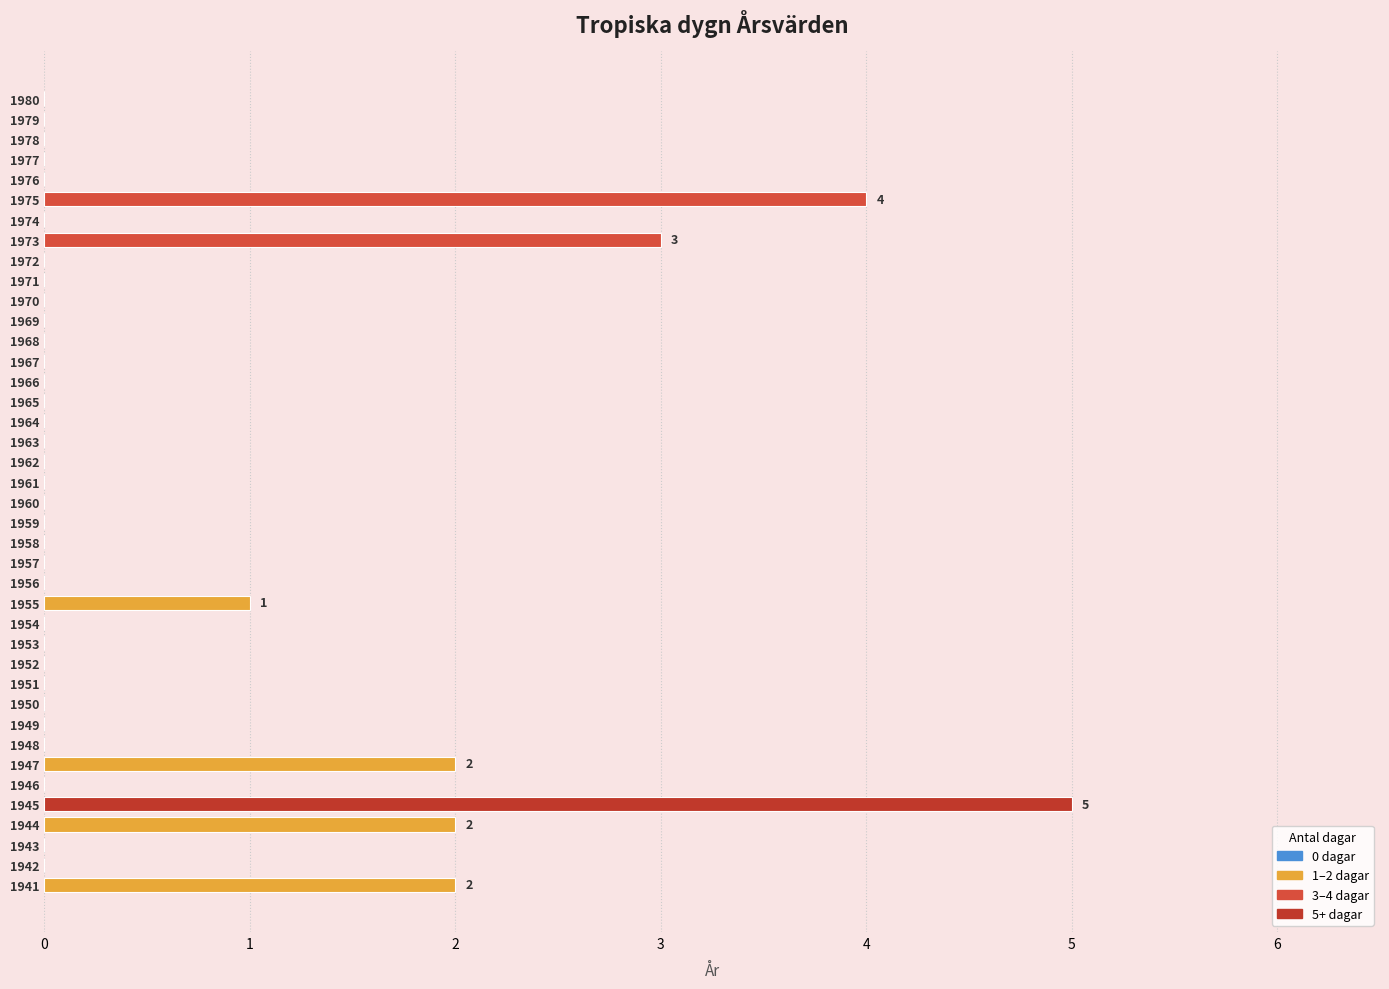

At which category does the chart reach its peak across all series?

1945